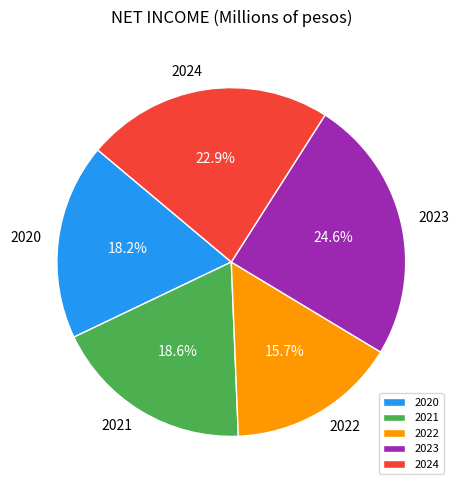

Approximately how many times larger is the value at 2020 compared to 2022?

1.2